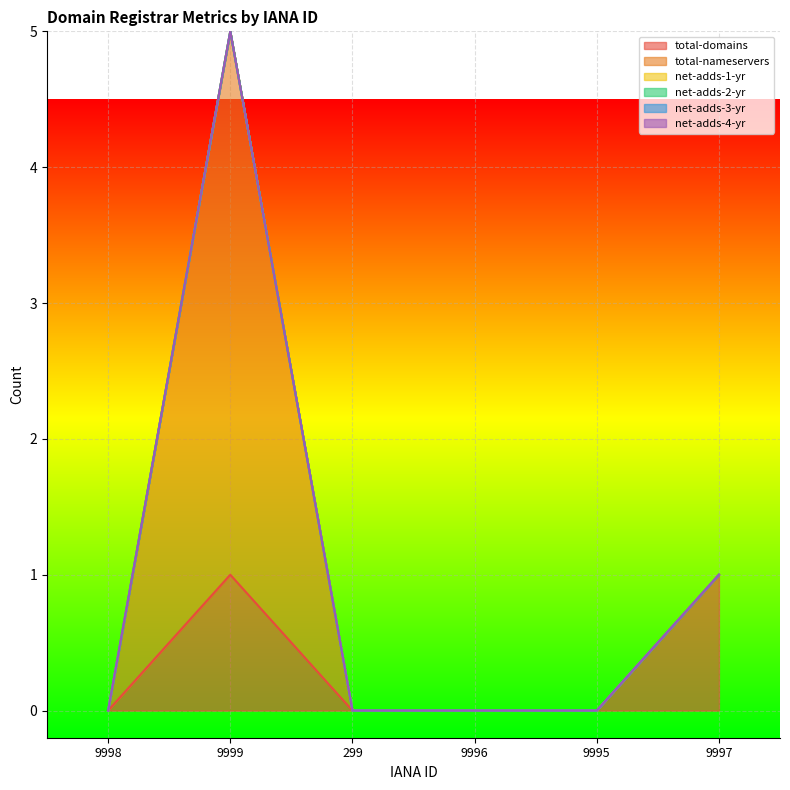

At which label does net-adds-3-yr reach its minimum?

9998